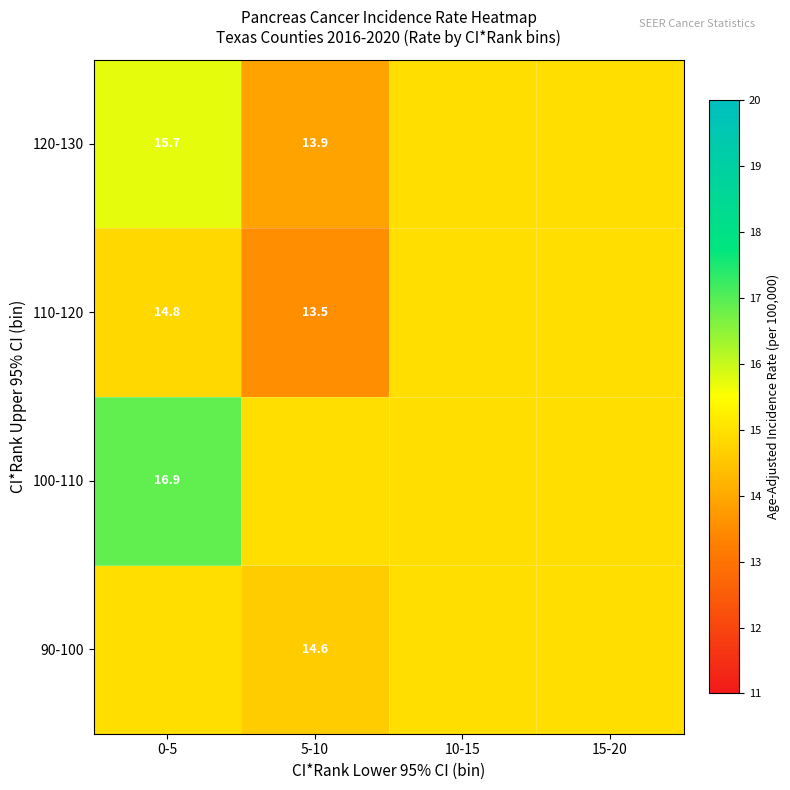

True or false: 100-110 has a value of 14.9 at 5-10.

True